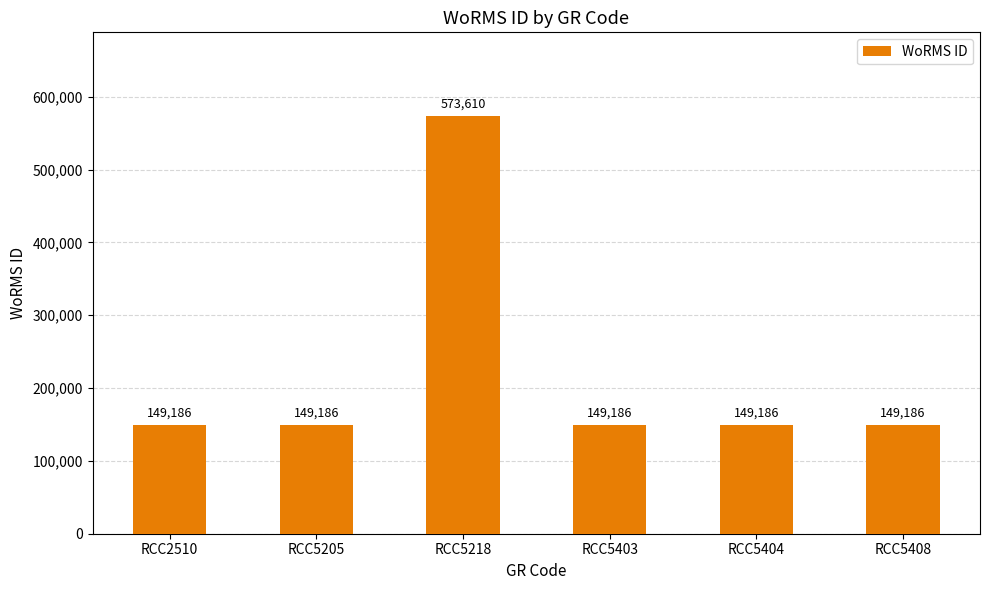

What is the greatest value displayed?

573610